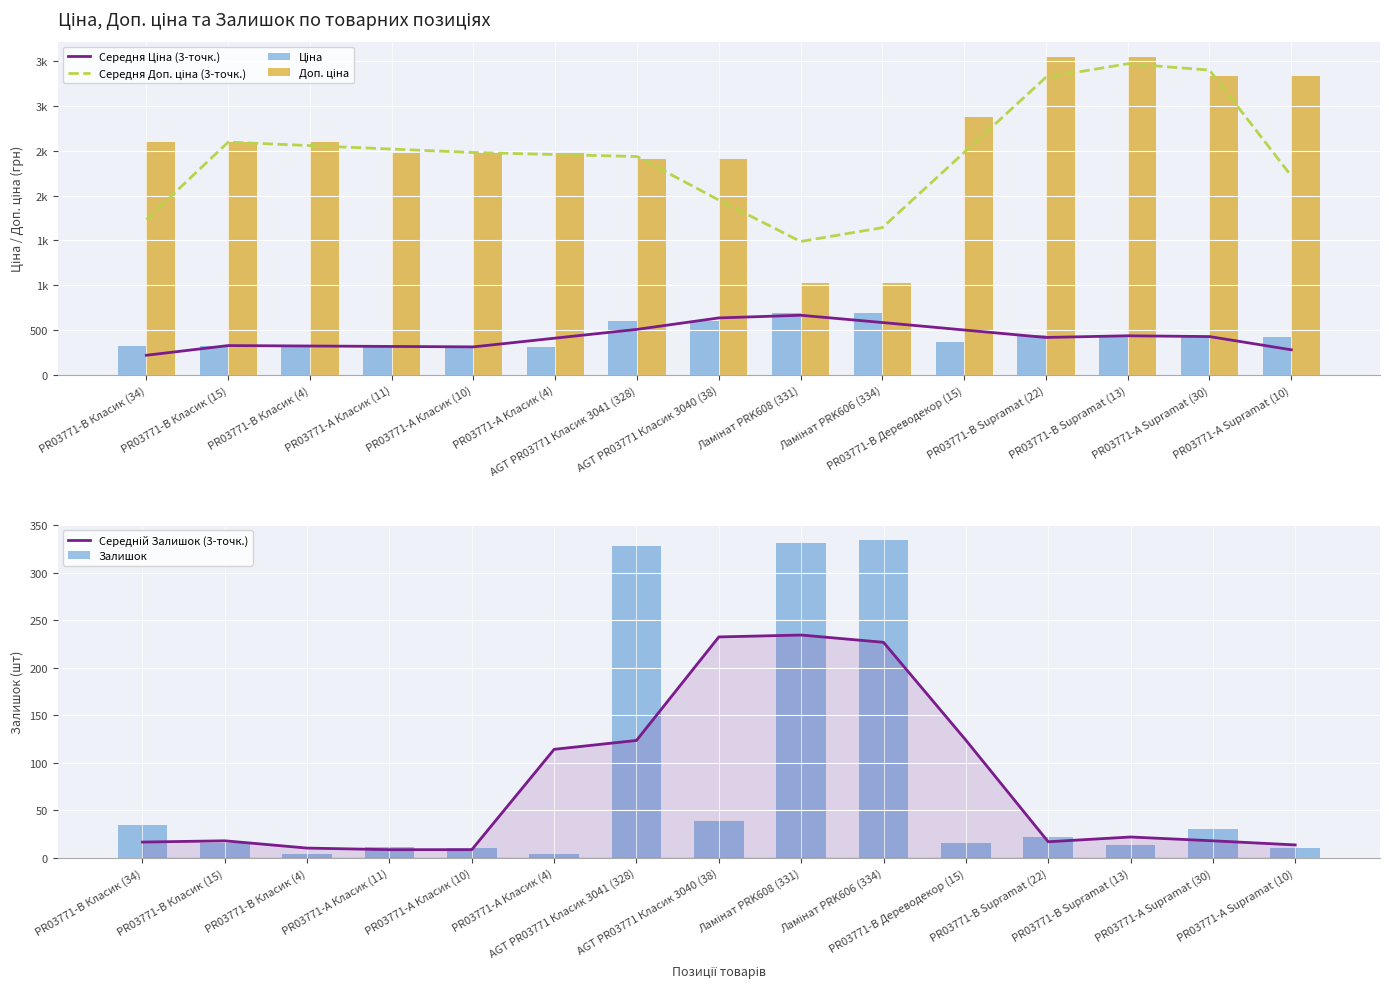

The value of Залишок at PR03771-А Supramat (30) is 30.0. True or false?

True